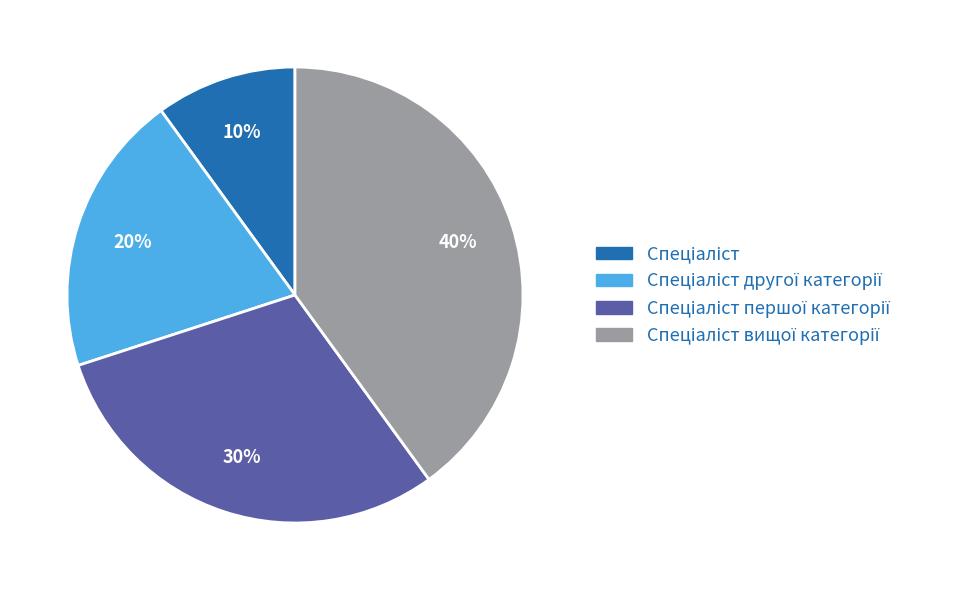

How many segments does this pie chart have?

4